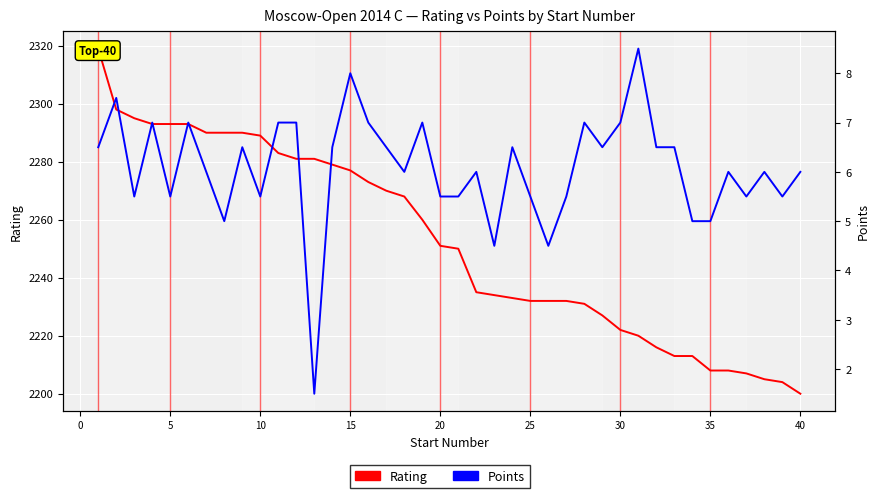

Rank the series by their maximum value, from highest to lowest.

Rating, Points